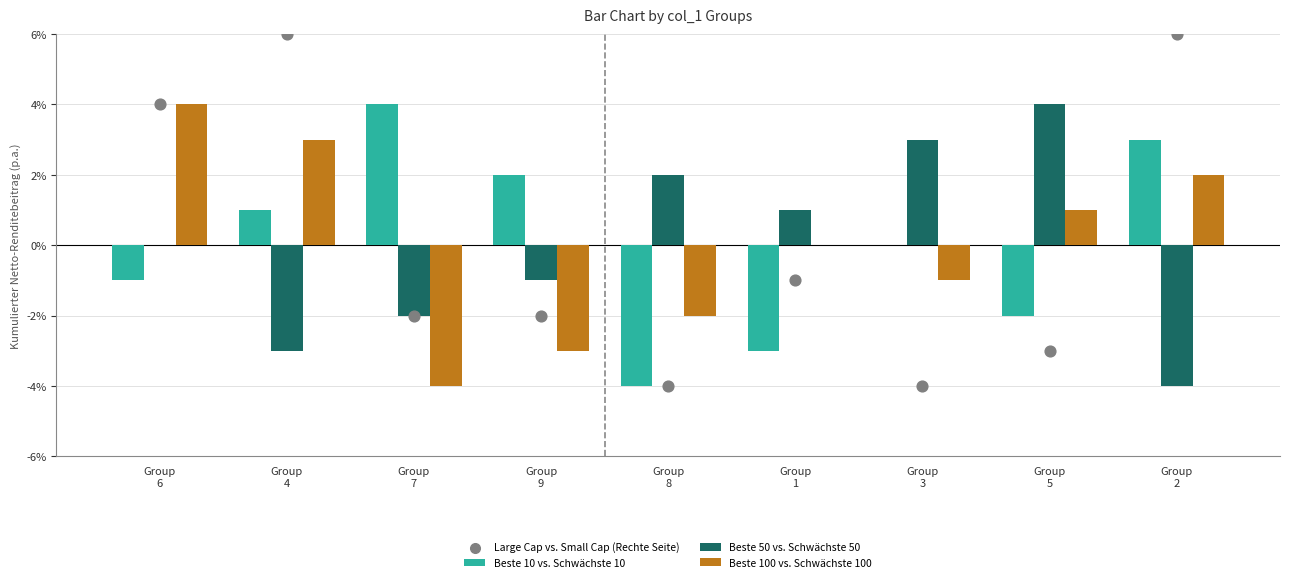

Is the value of Beste 100 vs. Schwächste 100 at Group
4 greater than the value of Large Cap vs. Small Cap (Rechte Seite) at Group
1?

Yes